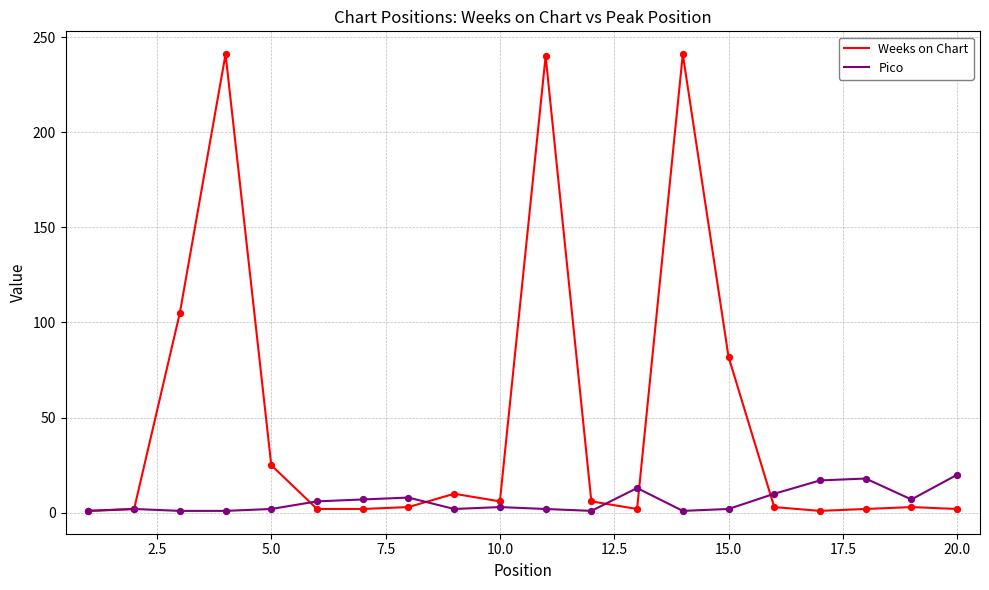

Which series has the largest total across all categories?

Weeks on Chart